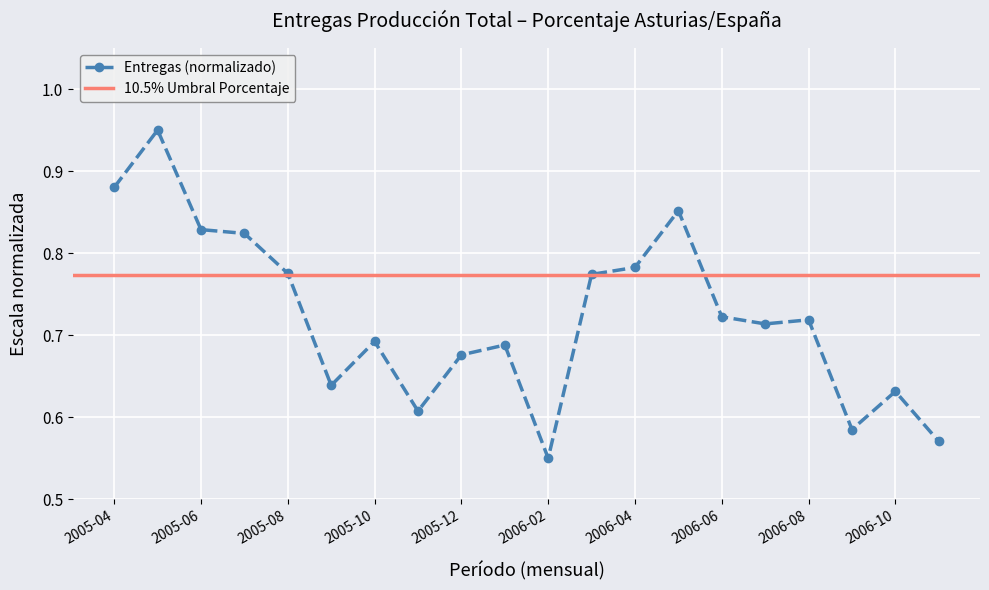

Reading left to right, extract all data points from this chart.

0.9	1.0	0.8	0.8	0.8	0.6	0.7	0.6	0.7	0.7	0.6	0.8	0.8	0.9	0.7	0.7	0.7	0.6	0.6	0.6